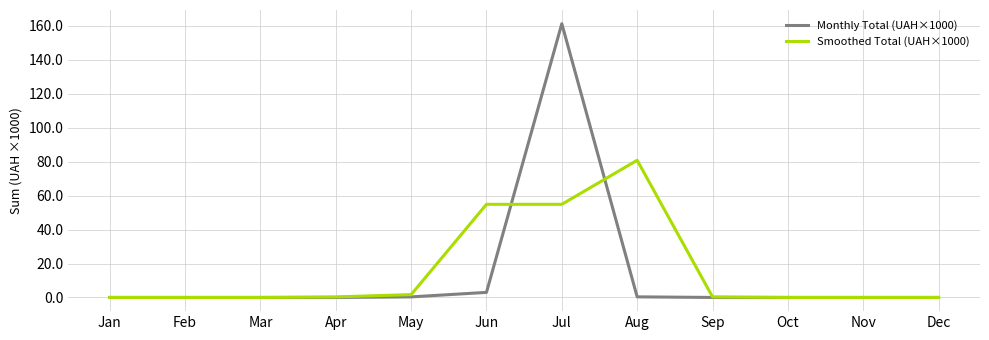

The Monthly Total (UAH×1000) series shows -80.6 at Feb. True or false?

False